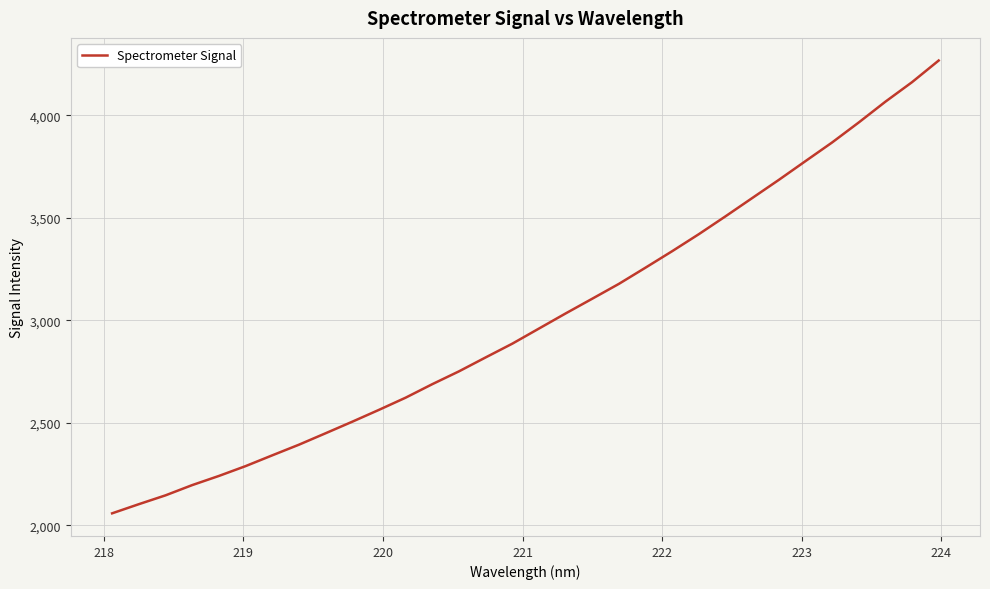

What is the difference between the maximum and minimum values?

2209.7